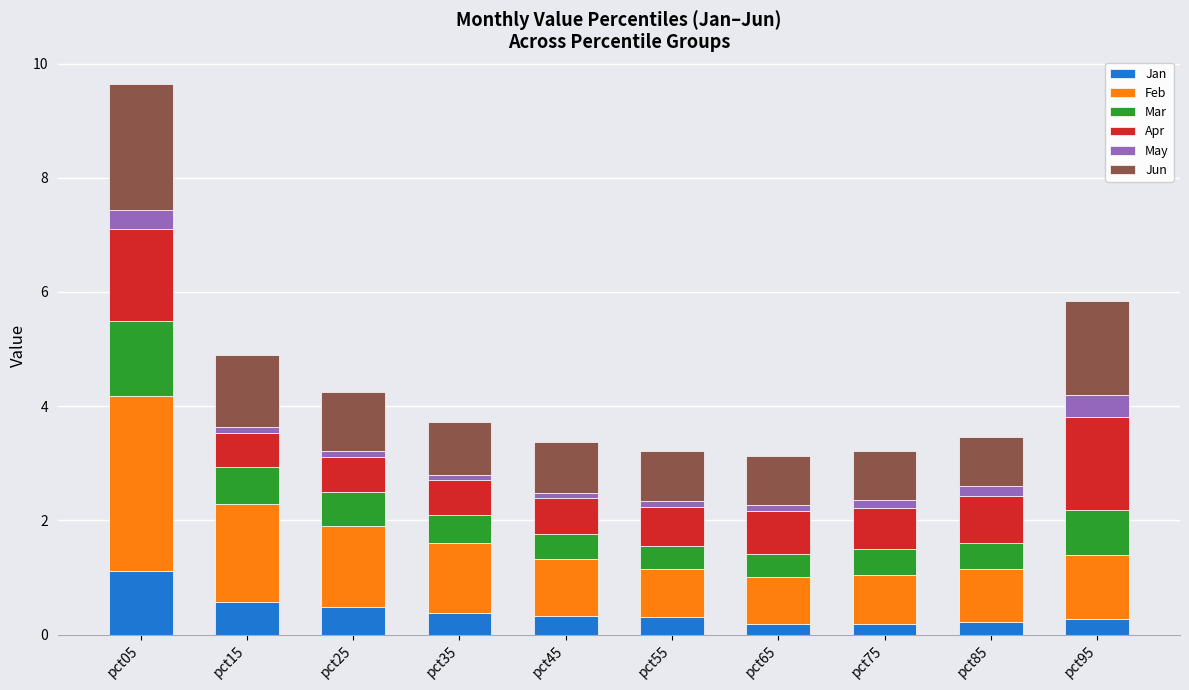

At which category is the sum across all series the highest?

pct05